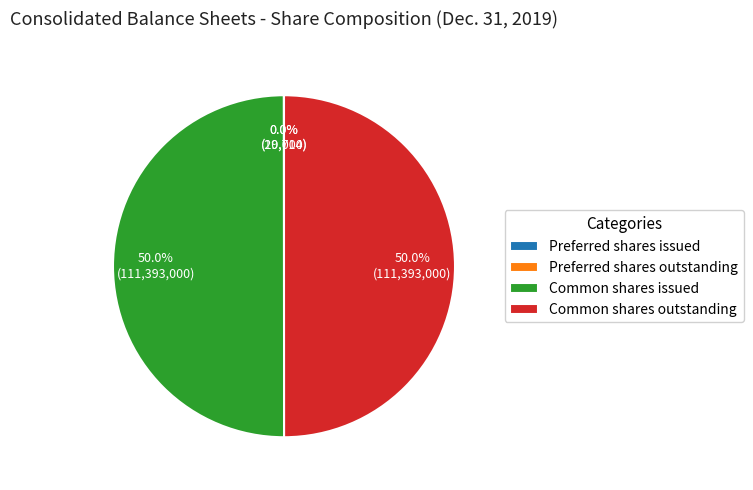

What is the total percentage of Common shares outstanding and Common shares issued?

100.0%